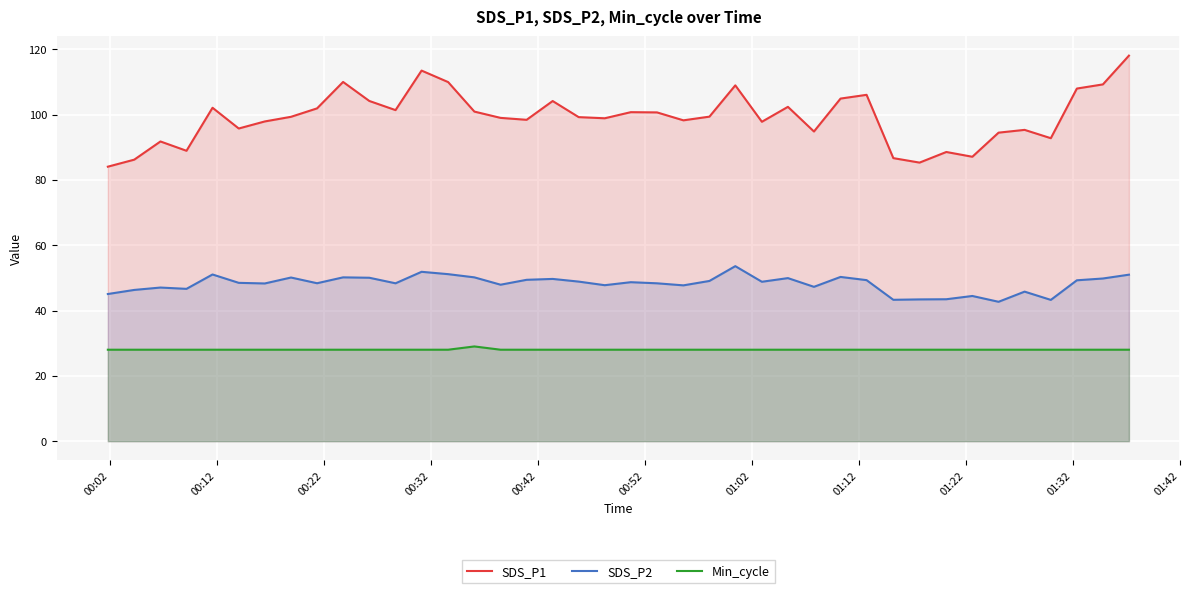

What is the difference between the second highest and minimum values in the SDS_P1 series?

29.4